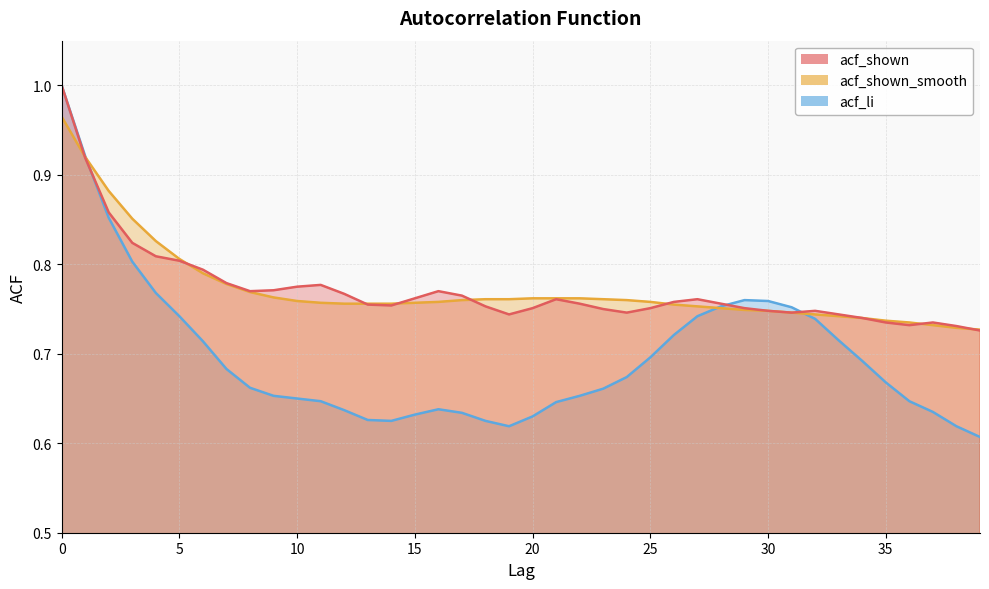

What is the approximate value of acf_shown at 31?

0.7